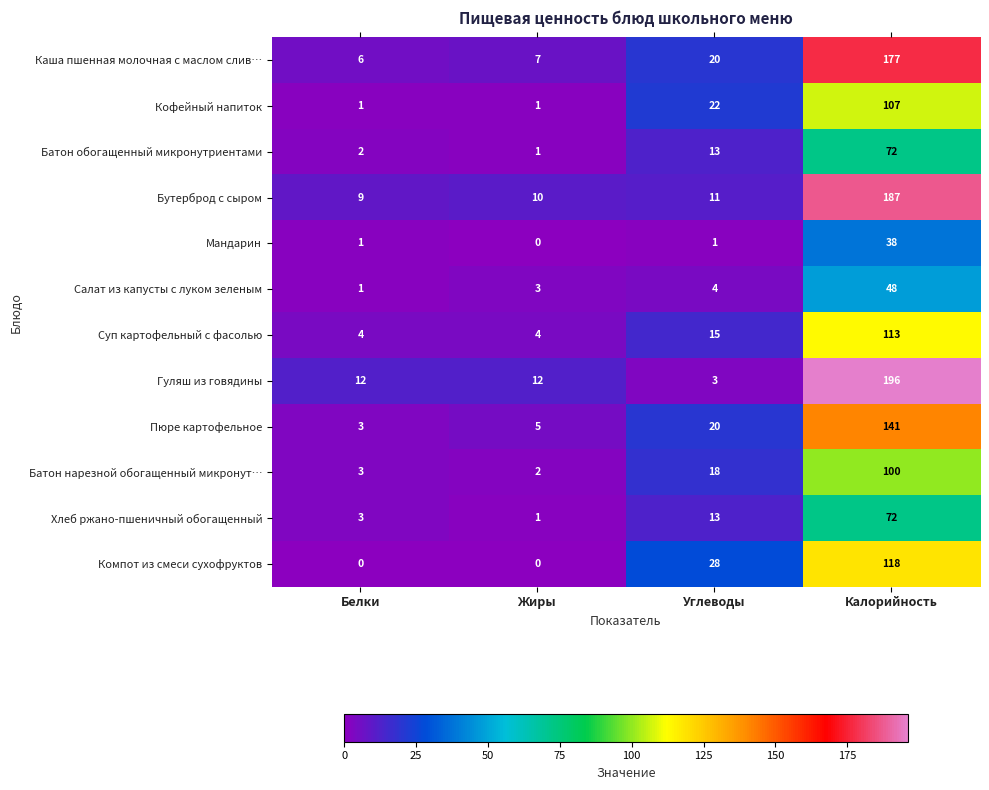

What value does the Каша пшенная молочная с маслом слив… series have at Белки, to the nearest 5?

5